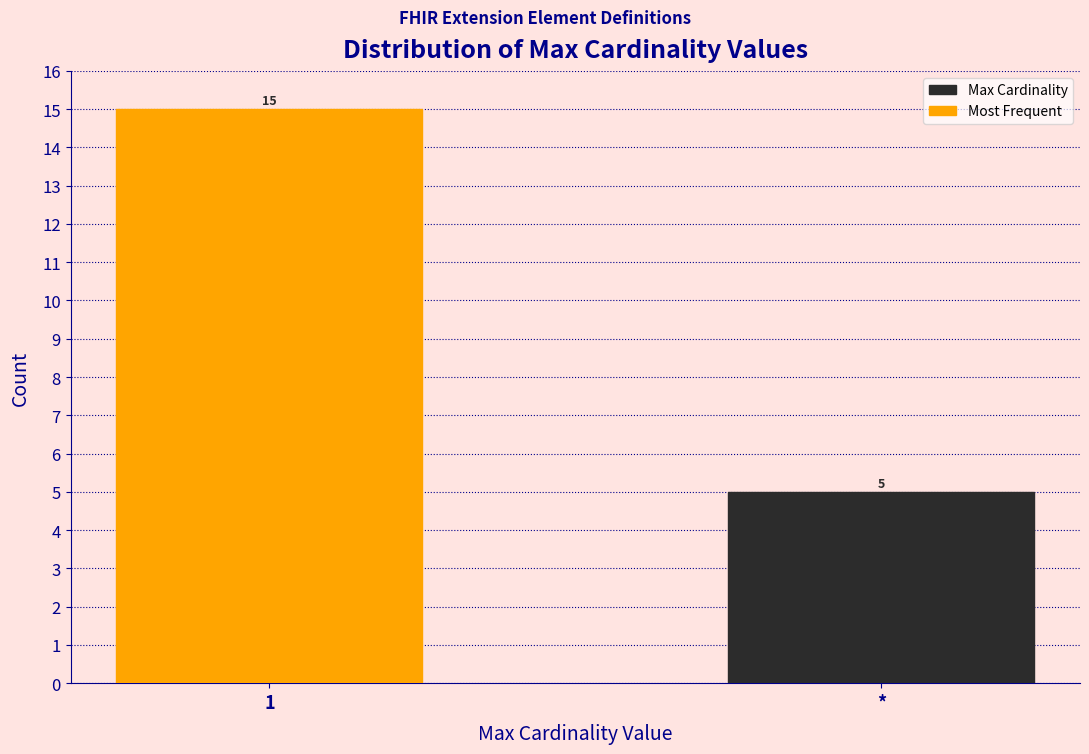

Reading right to left, extract all data points from this chart.

5	15